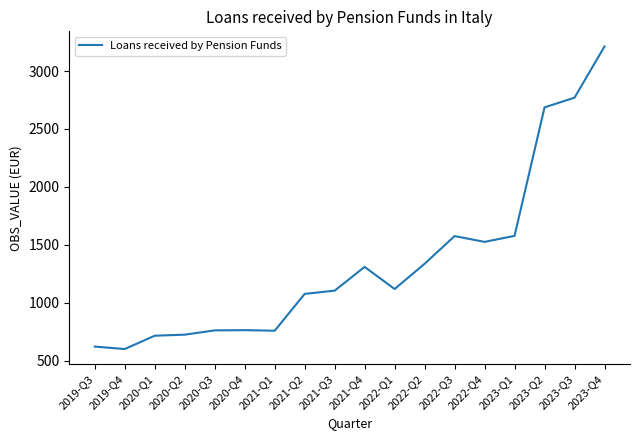

Approximately how many times larger is the value at 2021-Q1 compared to 2021-Q4?

0.6